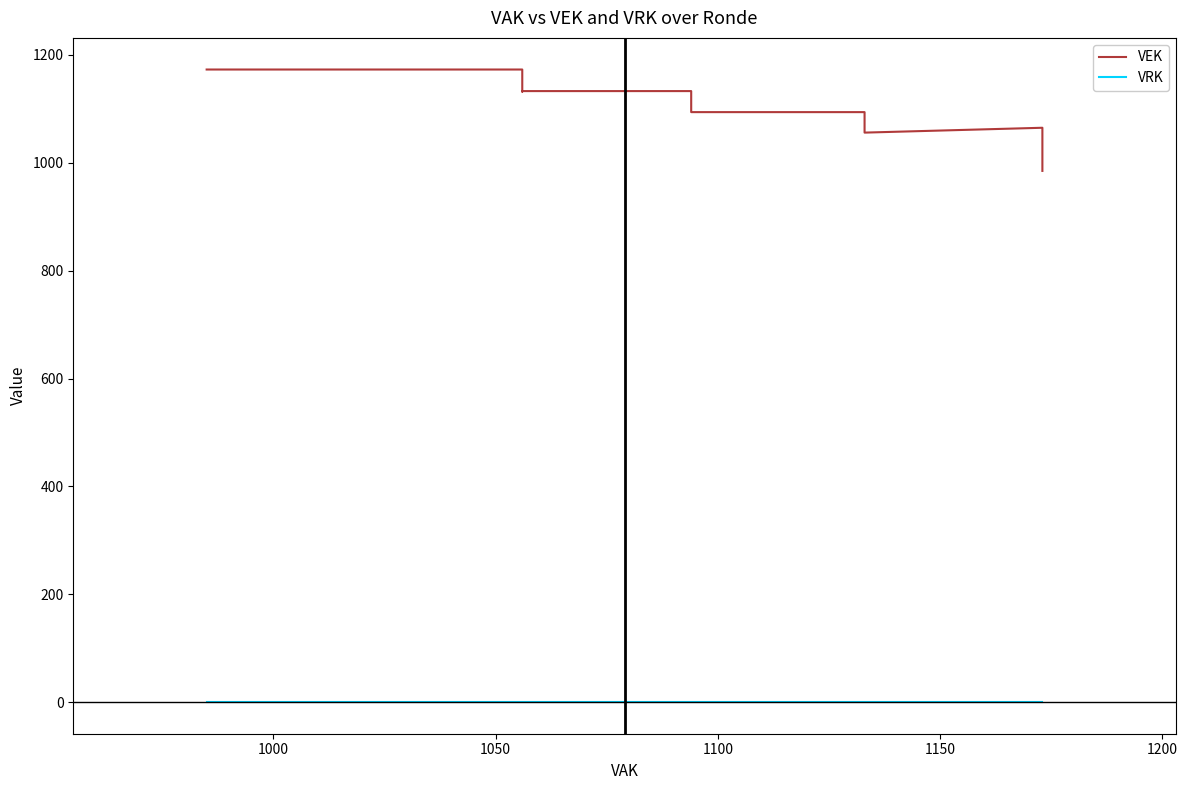

What is the label of the 23rd point from the right?

1200